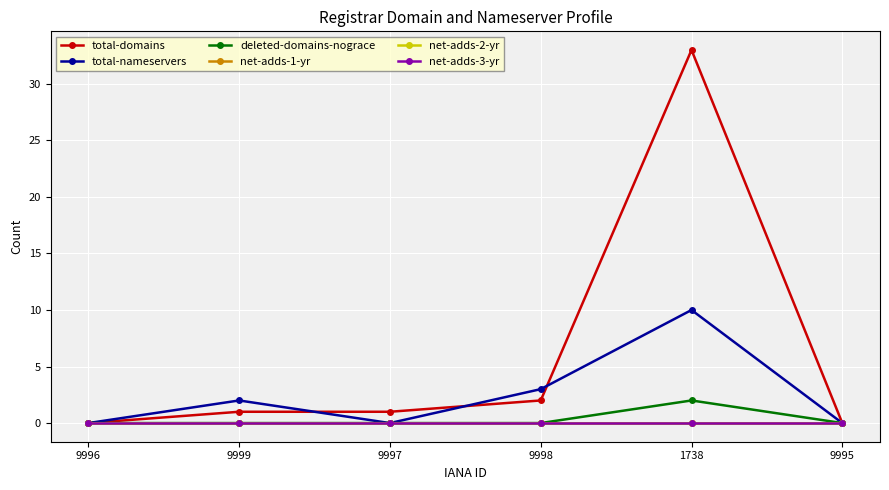

What position from the left is 9997?

3